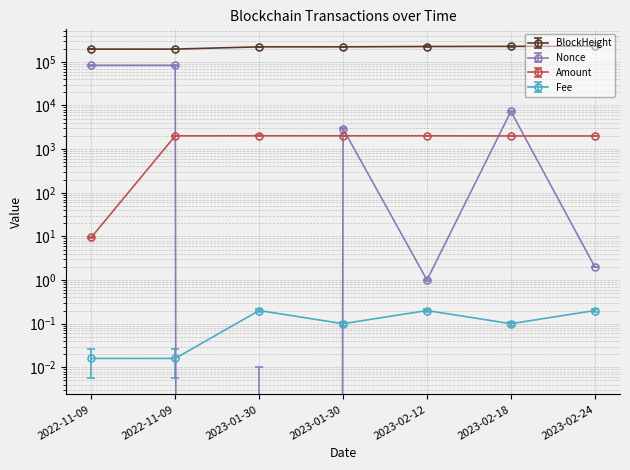

True or false: Fee has a value of 0.1 at 2023-01-30.

False